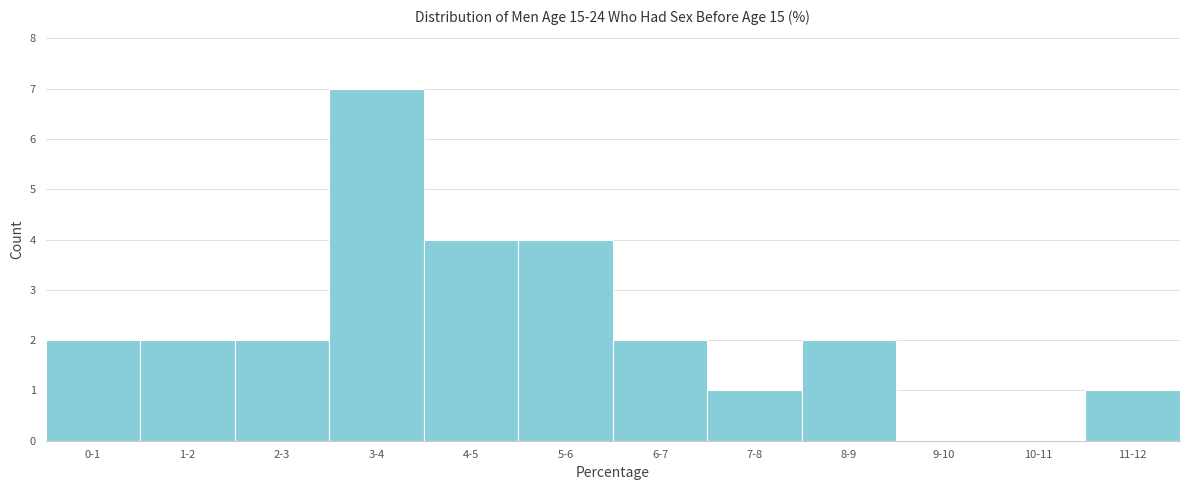

Reading left to right, list all the values displayed in this chart.

0-1=2	1-2=2	2-3=2	3-4=7	4-5=4	5-6=4	6-7=2	7-8=1	8-9=2	9-10=0	10-11=0	11-12=1